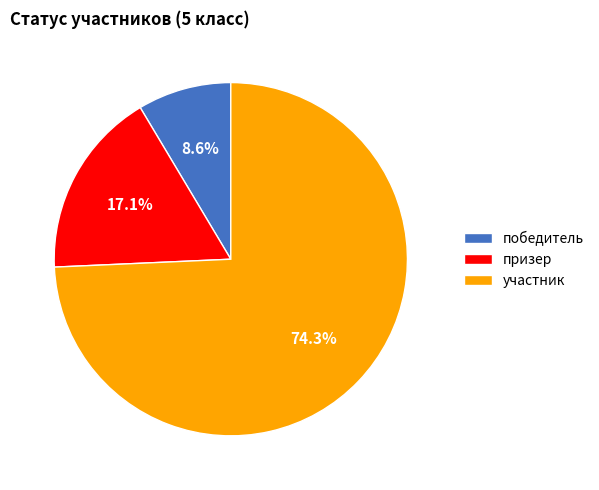

What is the largest slice in the pie chart?

участник